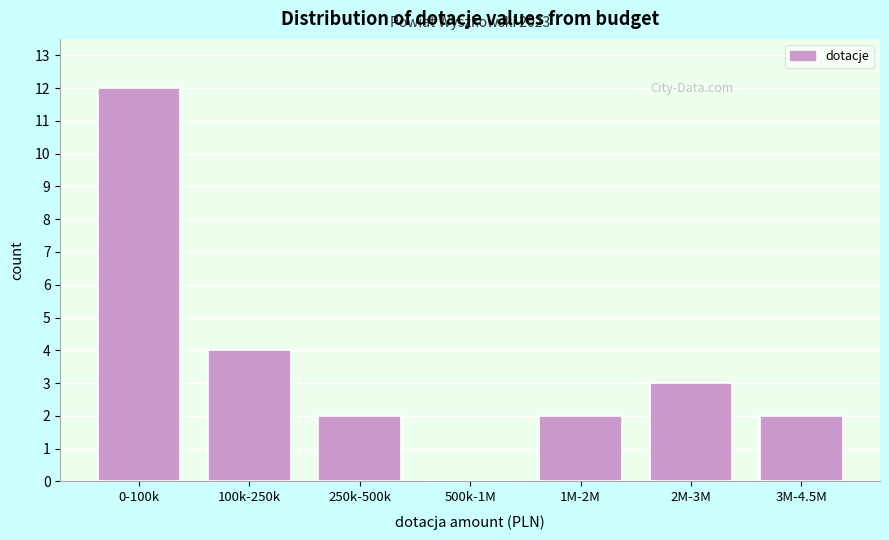

Reading left to right, list all the values displayed in this chart.

0-100k=12	100k-250k=4	250k-500k=2	500k-1M=0	1M-2M=2	2M-3M=3	3M-4.5M=2